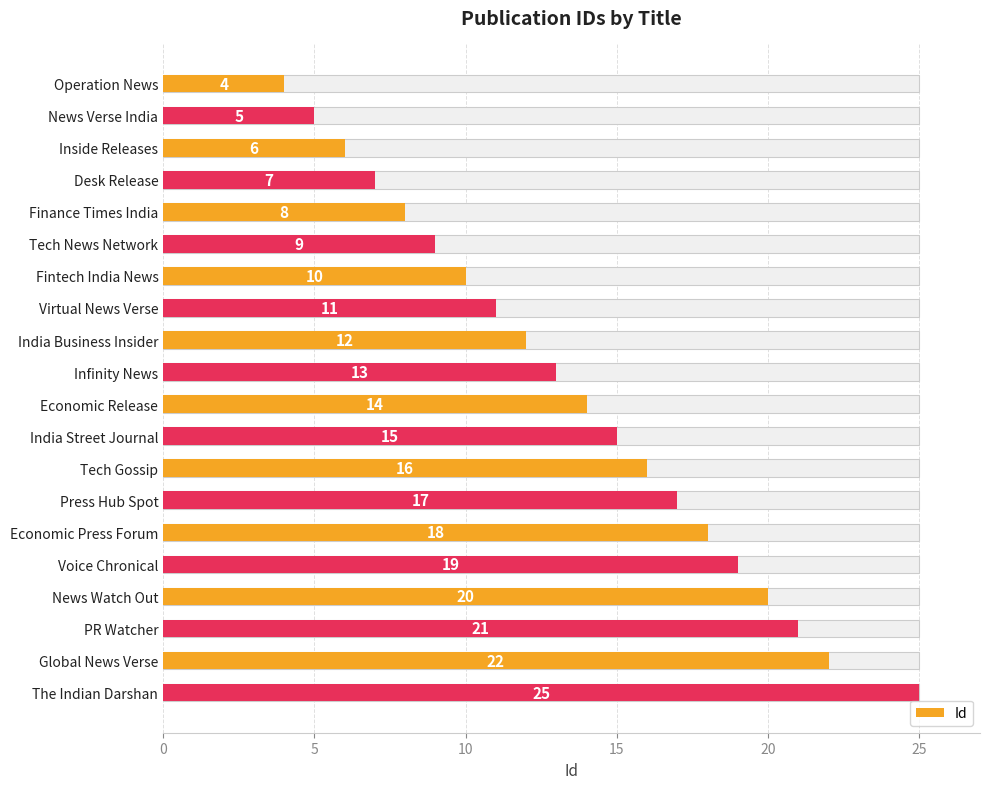

Is it true that the value at News Verse India is 9?

False